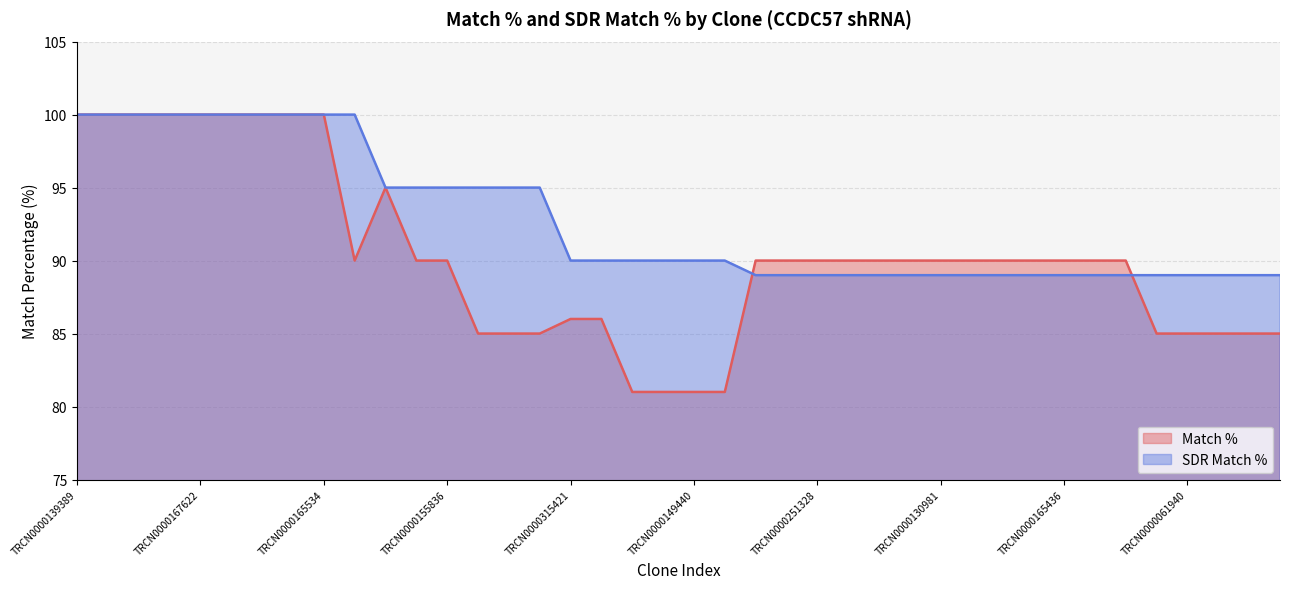

The value of Match % at TRCN0000106820 is 81. True or false?

True